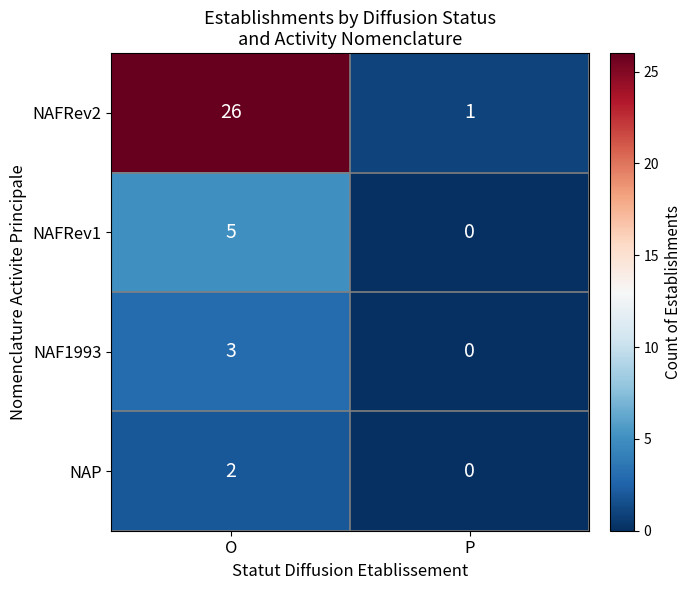

The NAFRev1 series shows 2 at P. True or false?

False